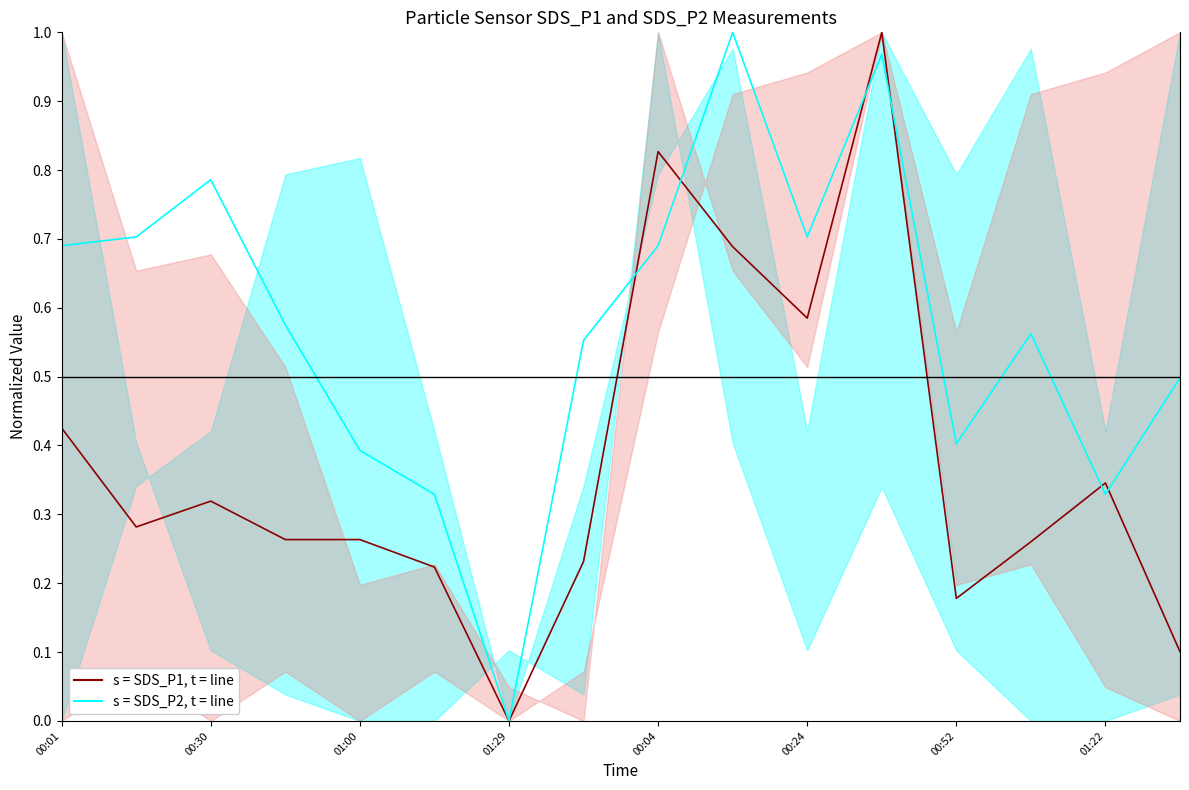

Is the value of s = SDS_P2, line at 10 greater than the value of s = SDS_P1, line at 11?

No